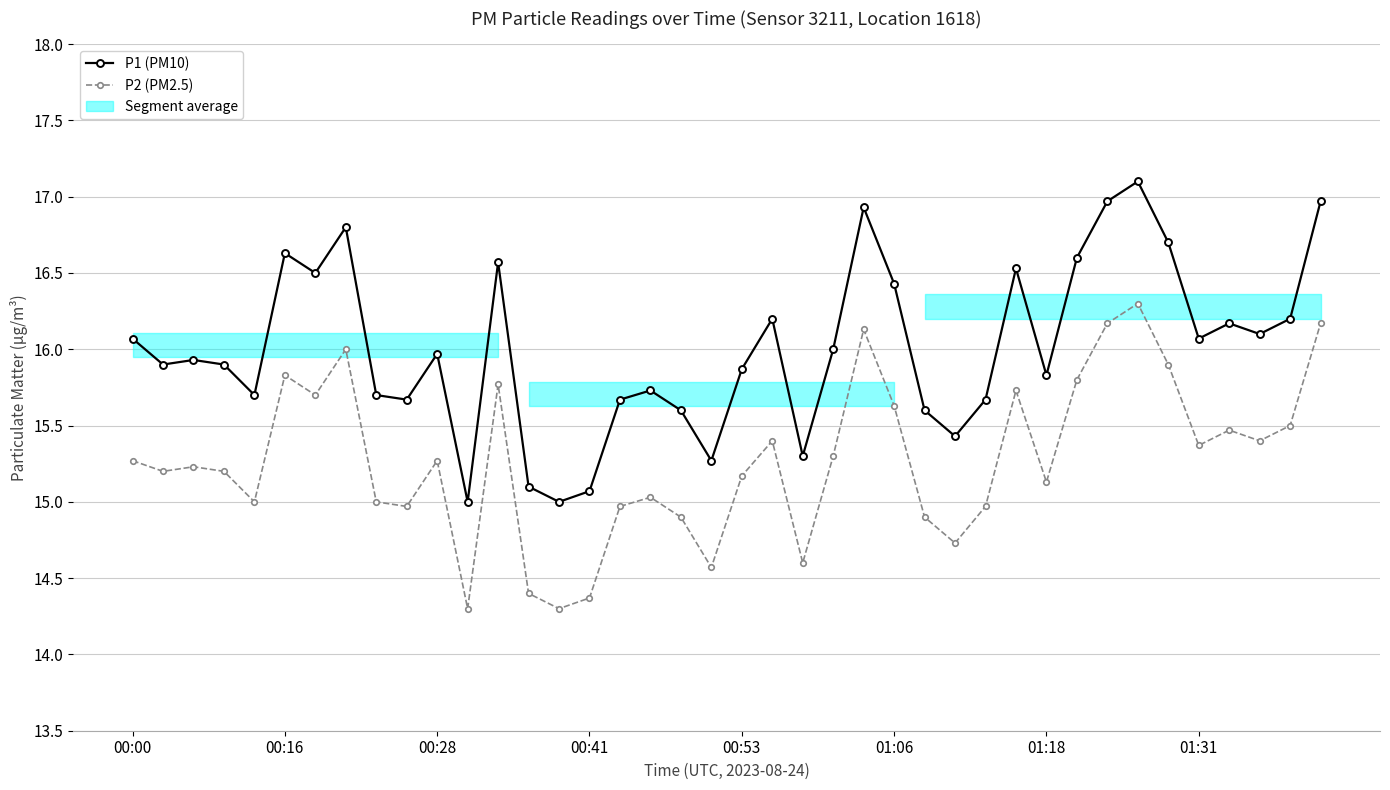

At how many categories does at least one series exceed 16?

18